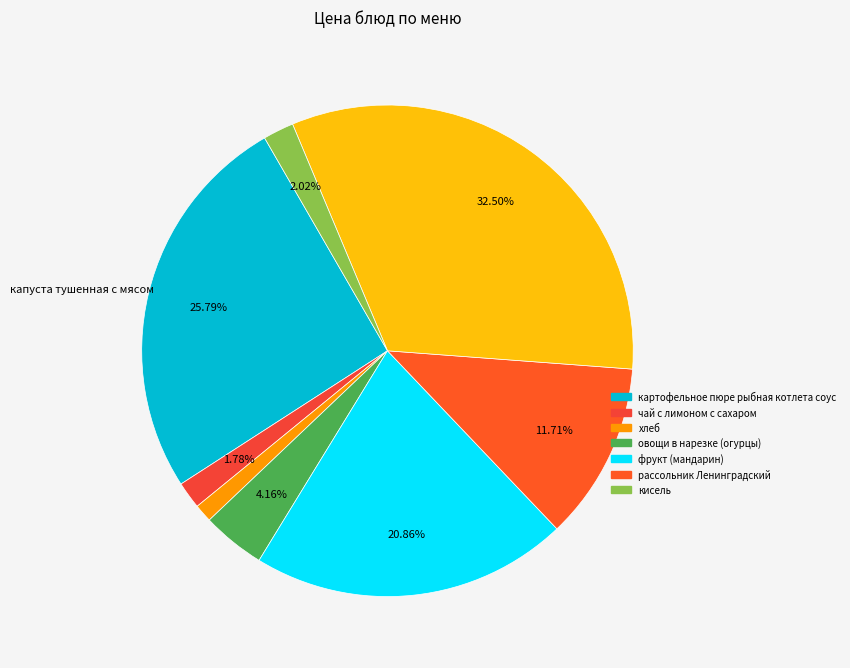

How many segments does this pie chart have?

8